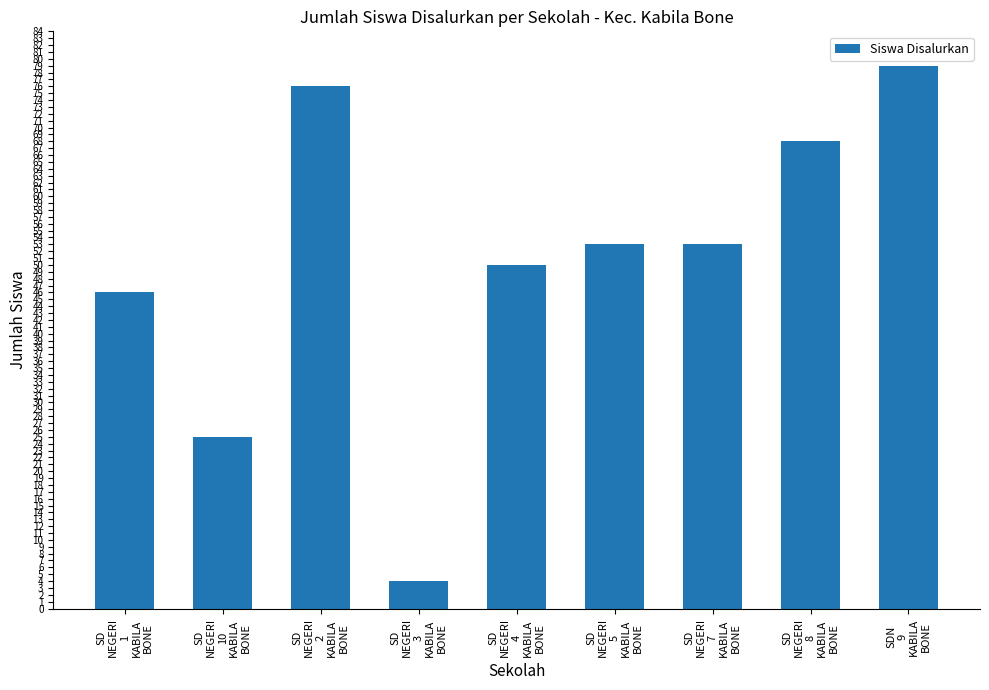

True or false: the data shows 142 at SDN
9
KABILA
BONE.

False